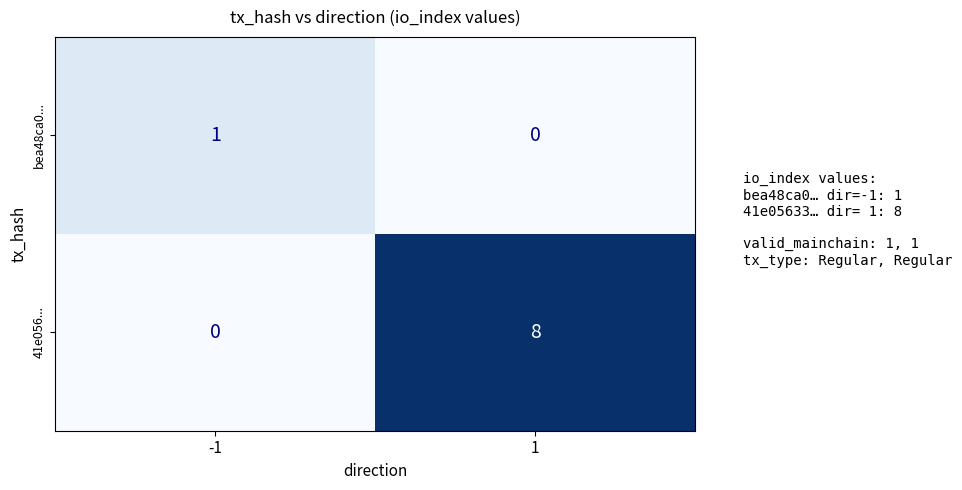

What is the difference between the maximum and minimum values in the 41e056... series?

8